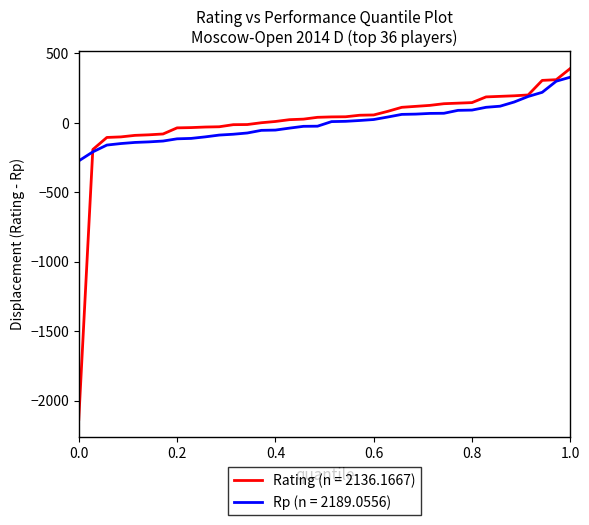

Which series has the largest range (max minus min)?

Rating (n = 2136.1667)